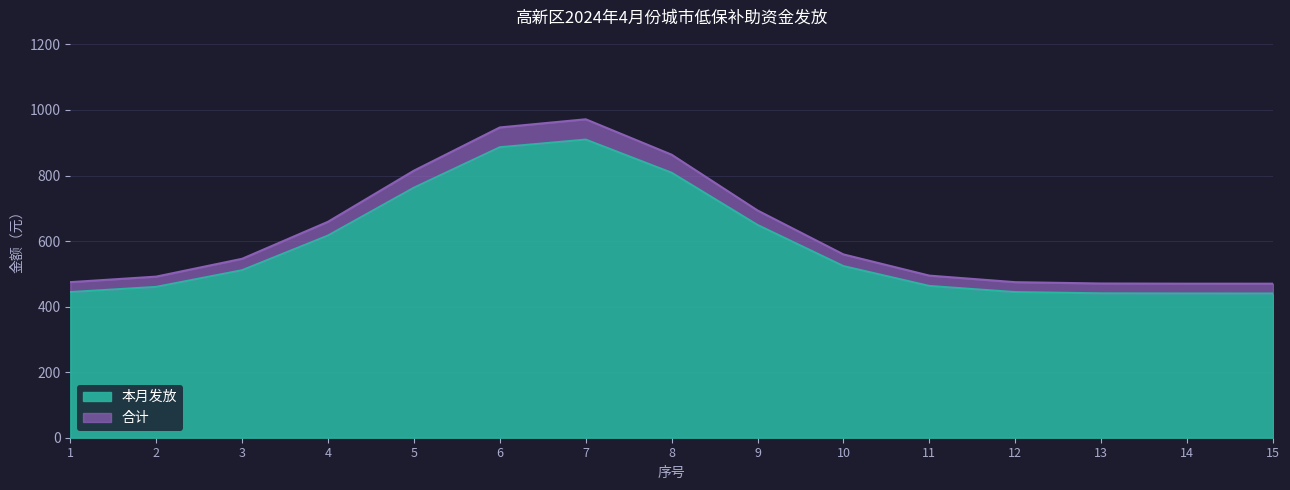

What is the spread (max minus min) of values at 15?

30